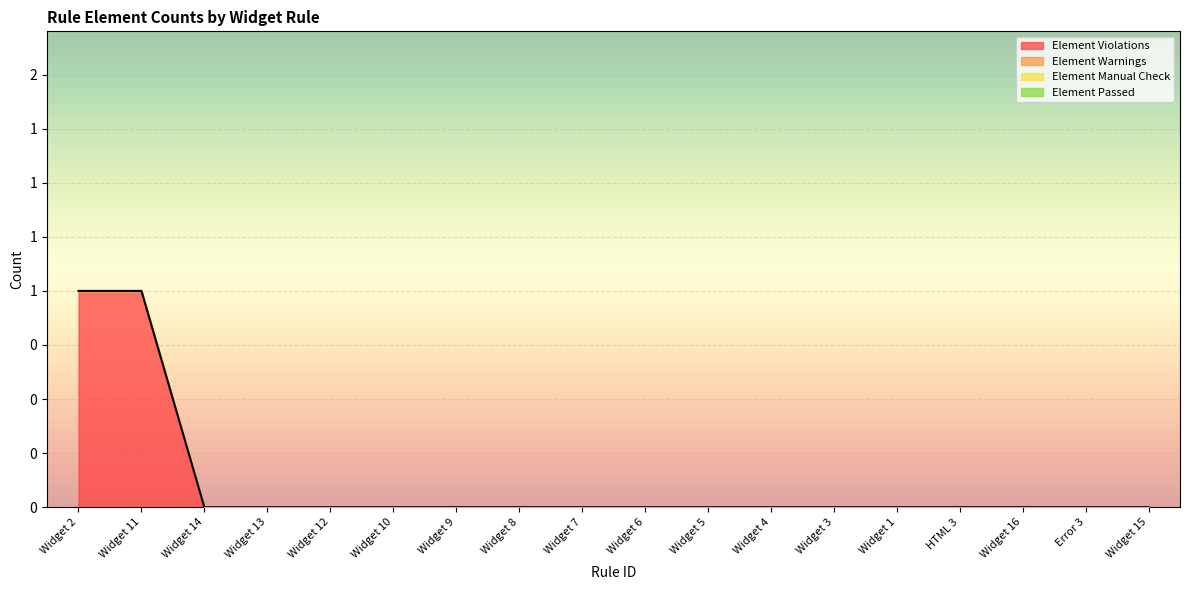

Is the value of Element Manual Check at Widget 7 greater than the value of Element Passed at Widget 2?

No